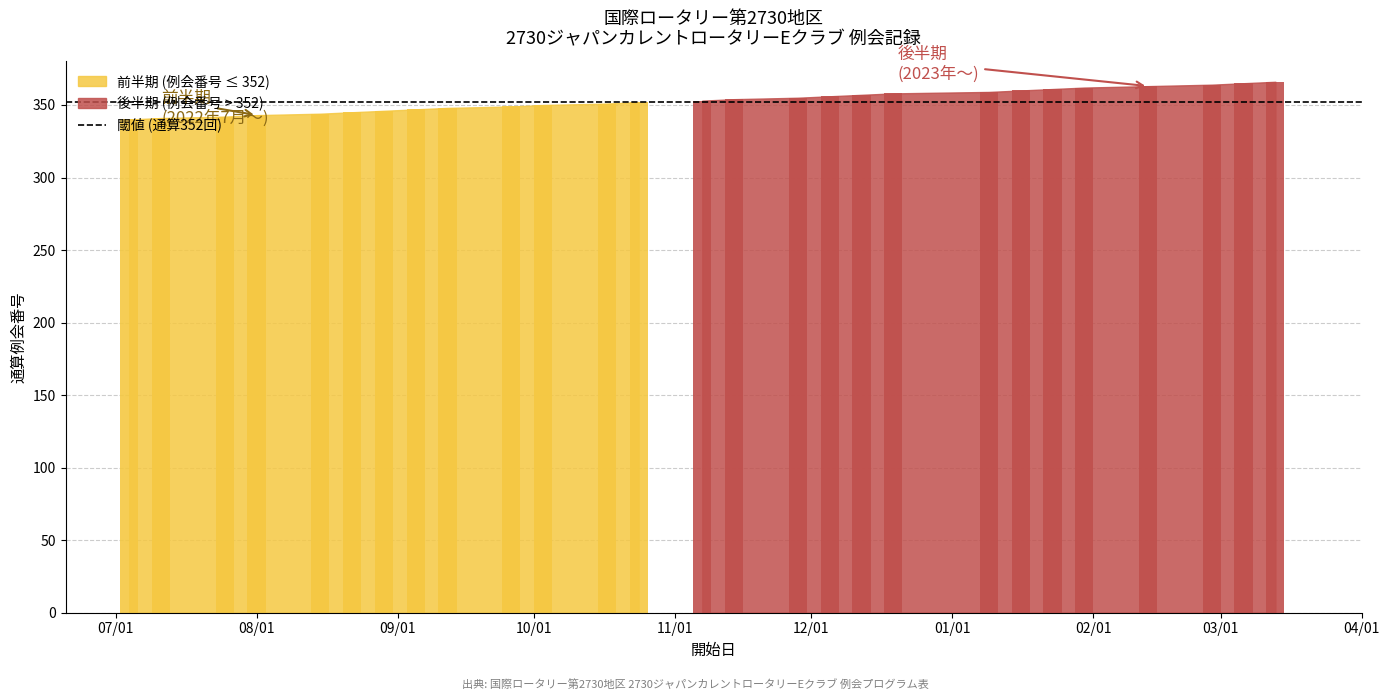

Are the bars grouped side by side (vs. stacked)?

No